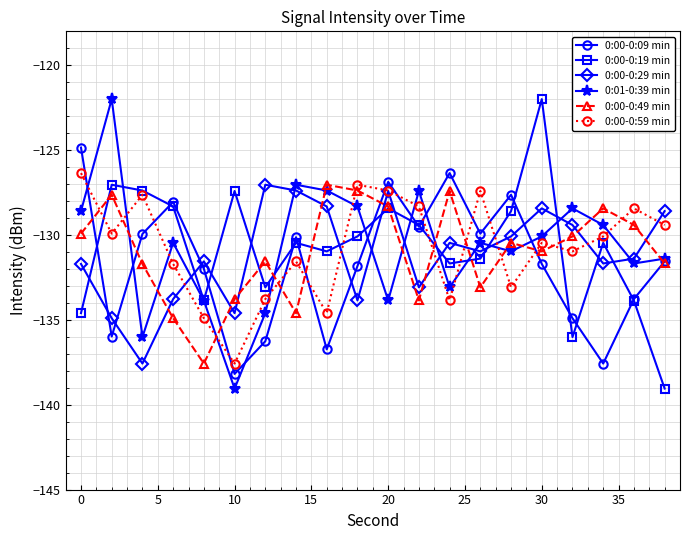

In 0:00-0:09 min, how many points are lower than both neighbors (excluding endpoints)?

6